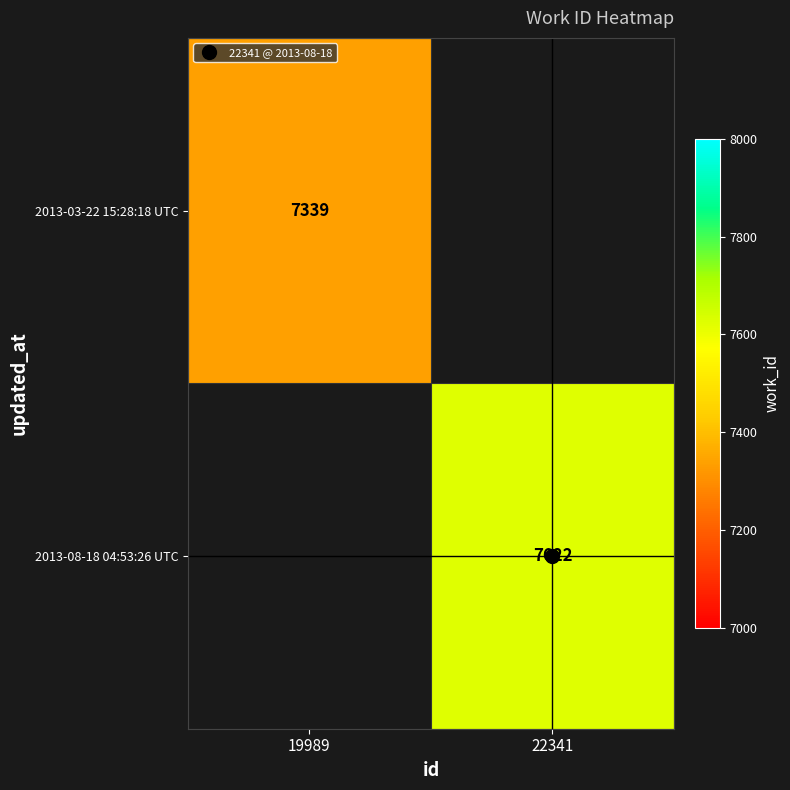

At which label does 2013-08-18 04:53:26 UTC reach its peak?

19989